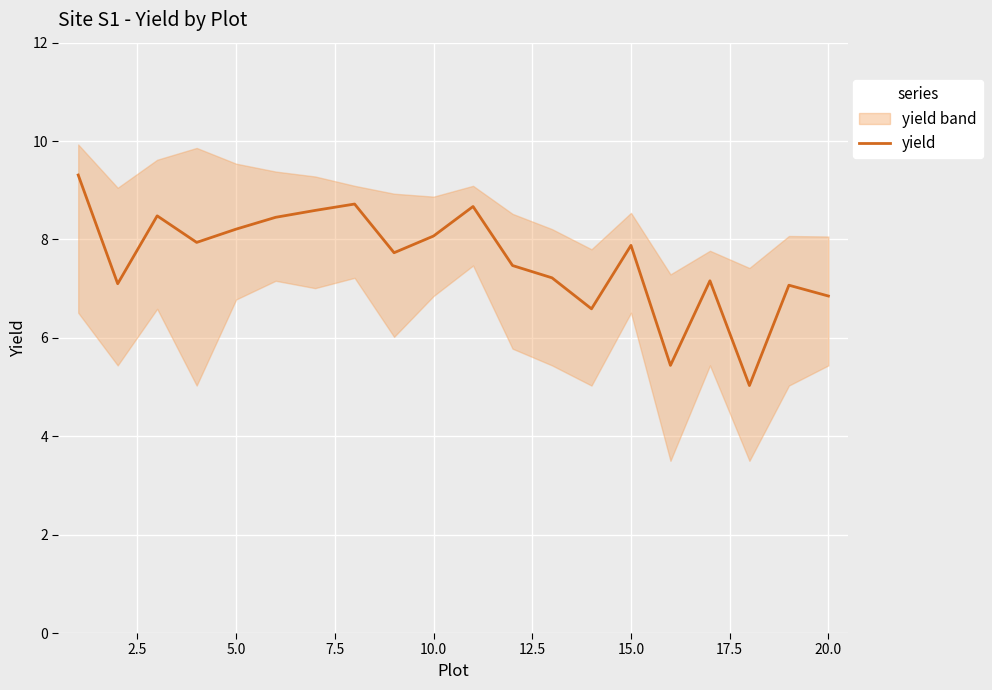

What is the sum of all values?

152.0